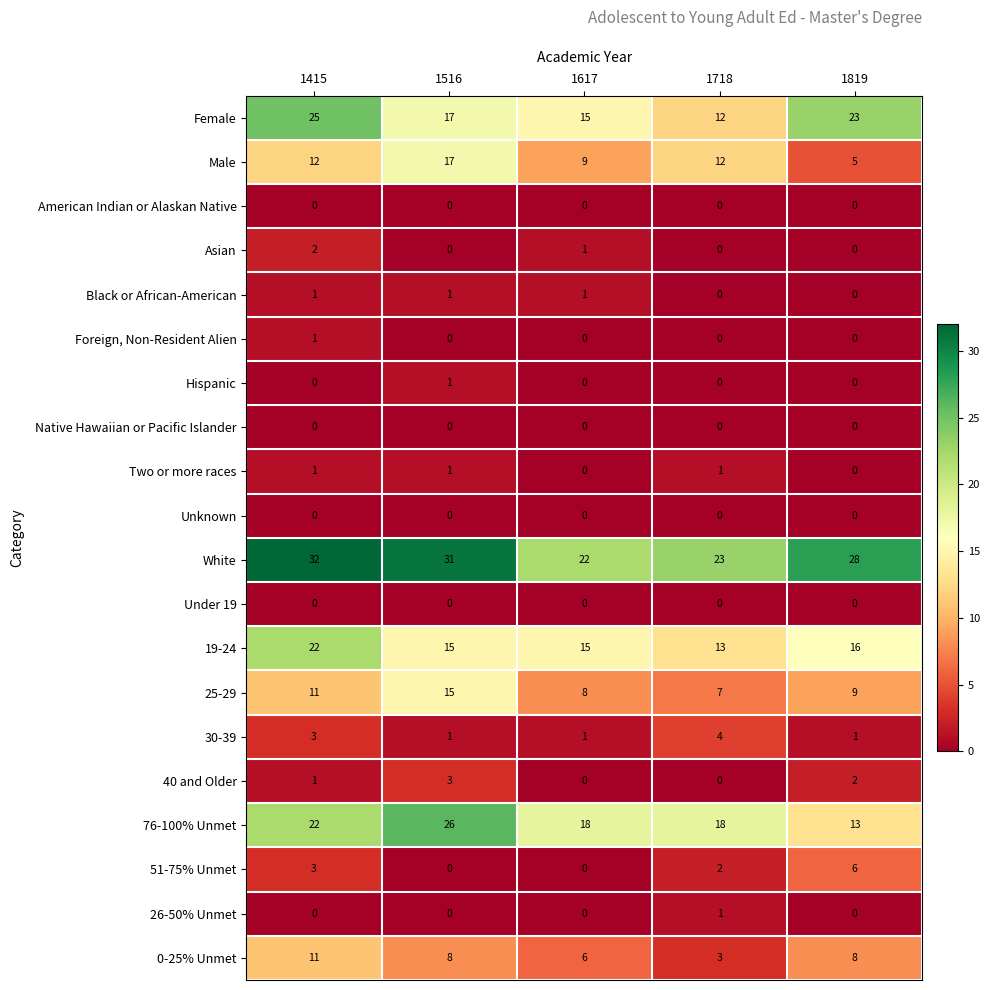

What is the greatest value displayed?

32